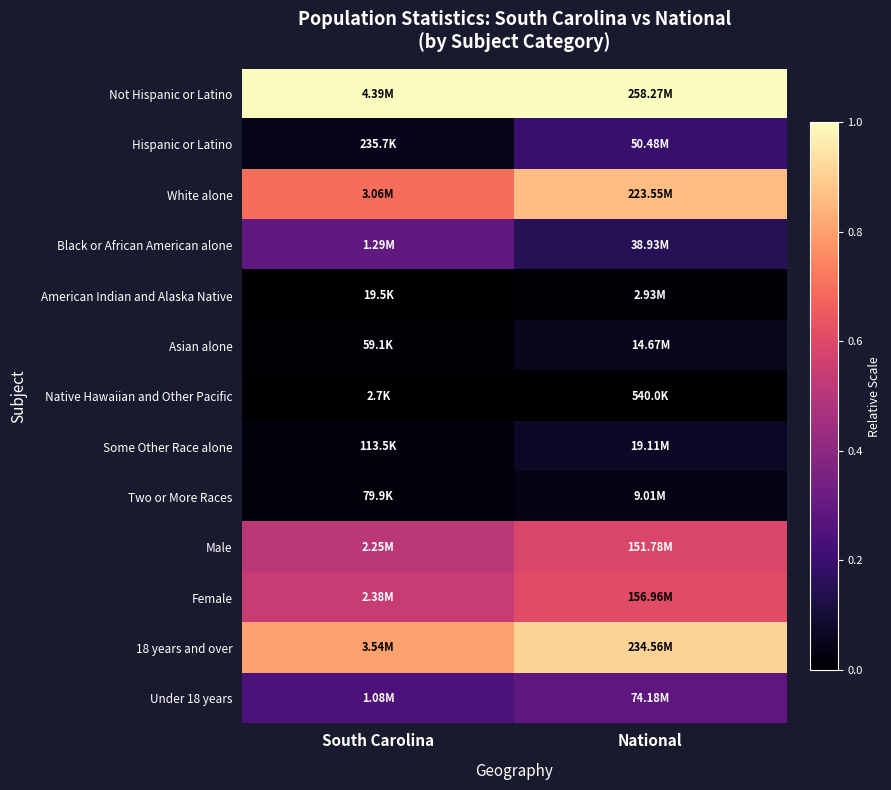

Which label corresponds to the smallest value in the chart?

South Carolina